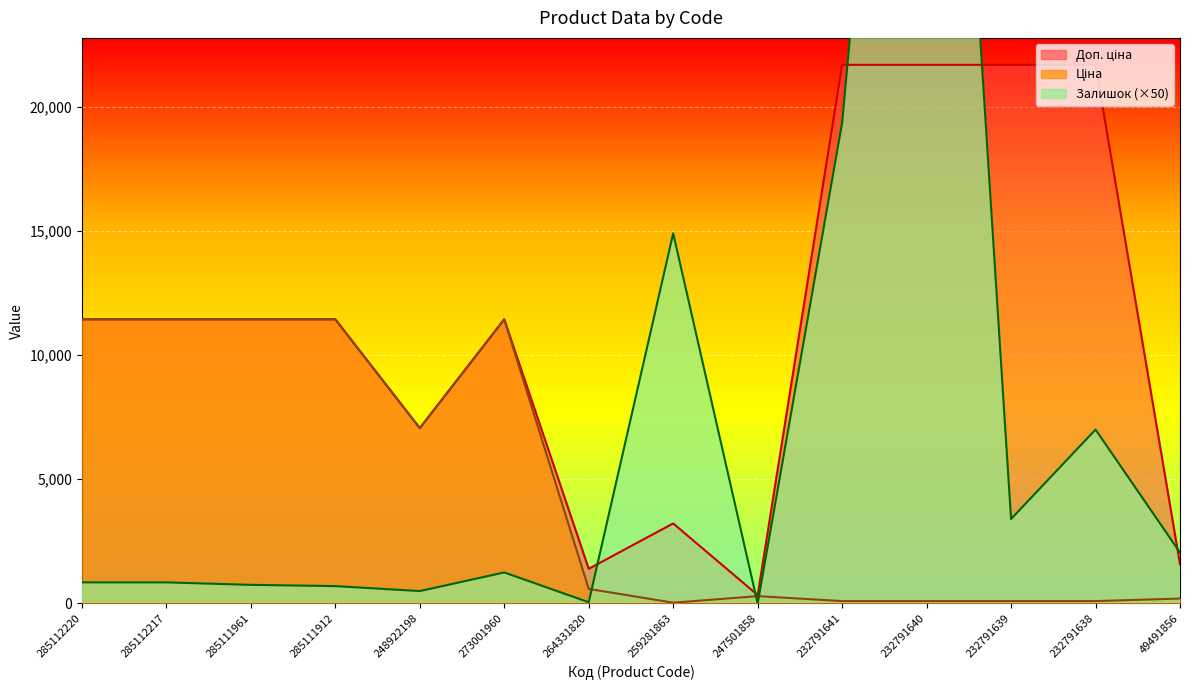

Is it true that Ціна equals 7057.5 at 248922198?

True